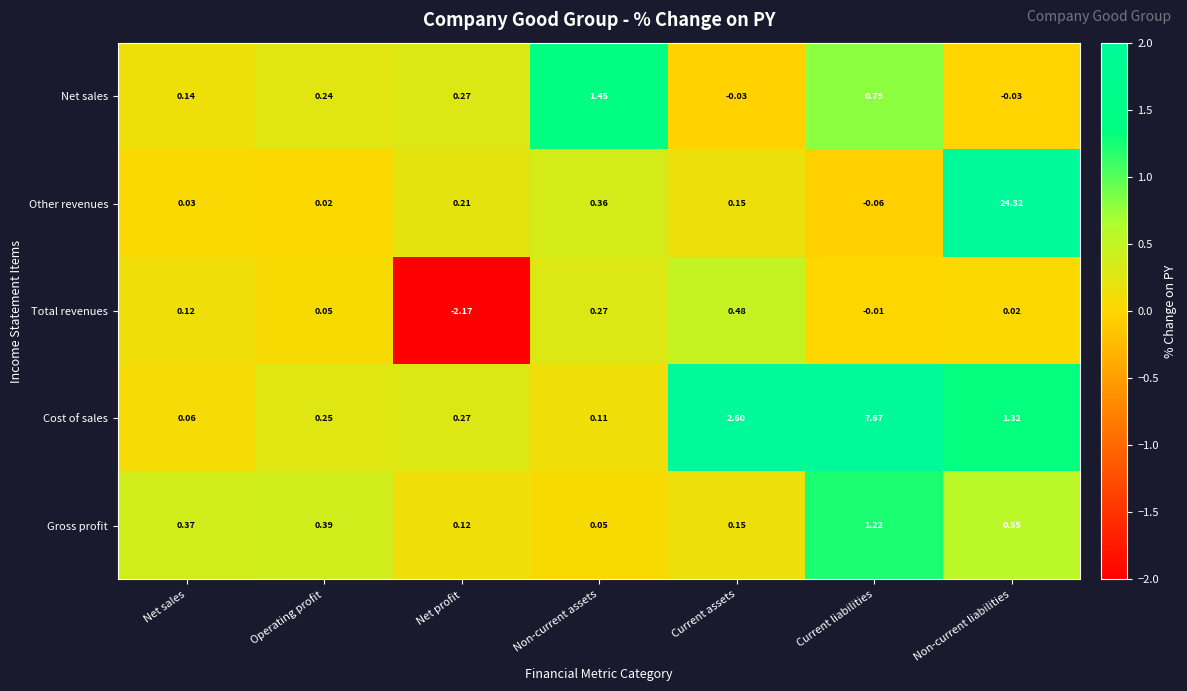

Where does the Other revenues series first go above 0?

Net sales